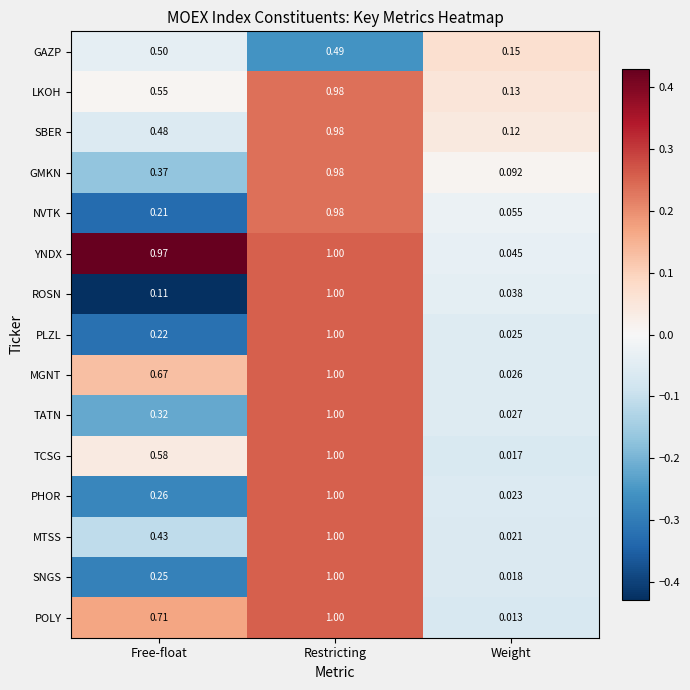

Between Free-float and Weight, which series saw the biggest shift?

YNDX